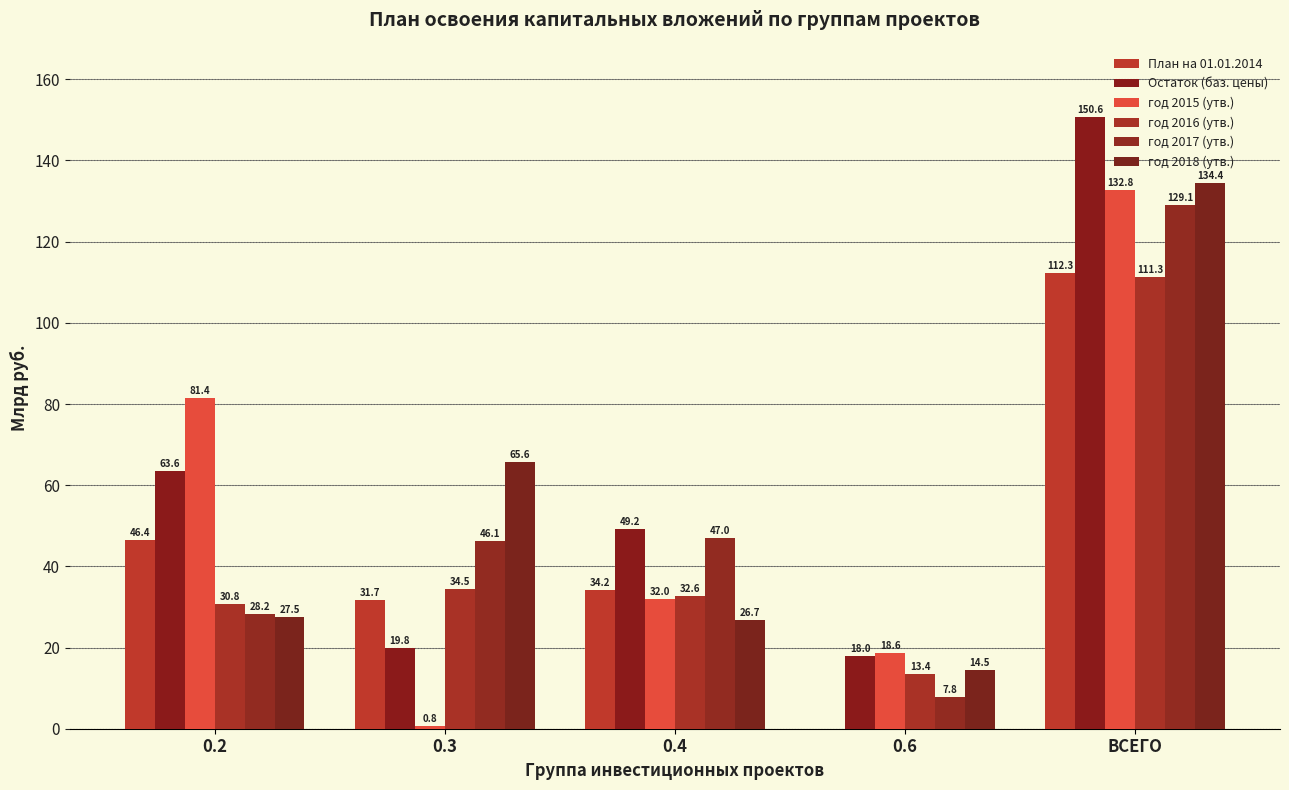

How many groups of bars are there?

5